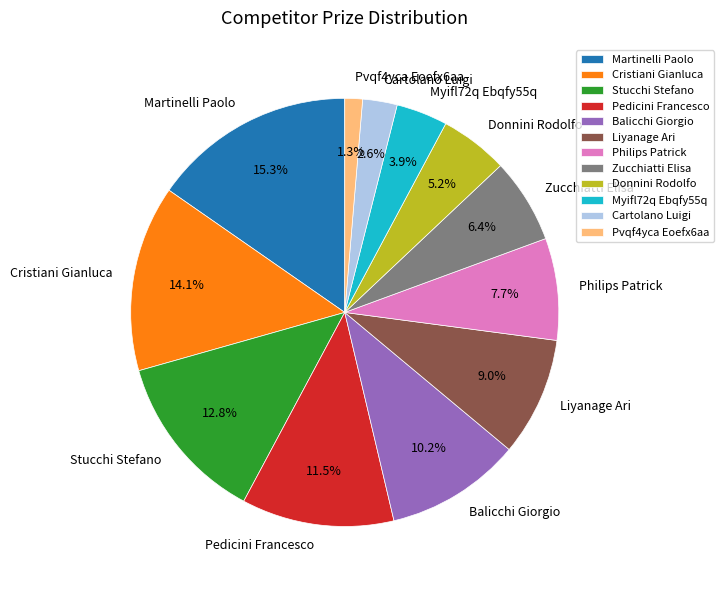

What is the ratio of the value at Cartolano Luigi to the value at Stucchi Stefano?

0.2